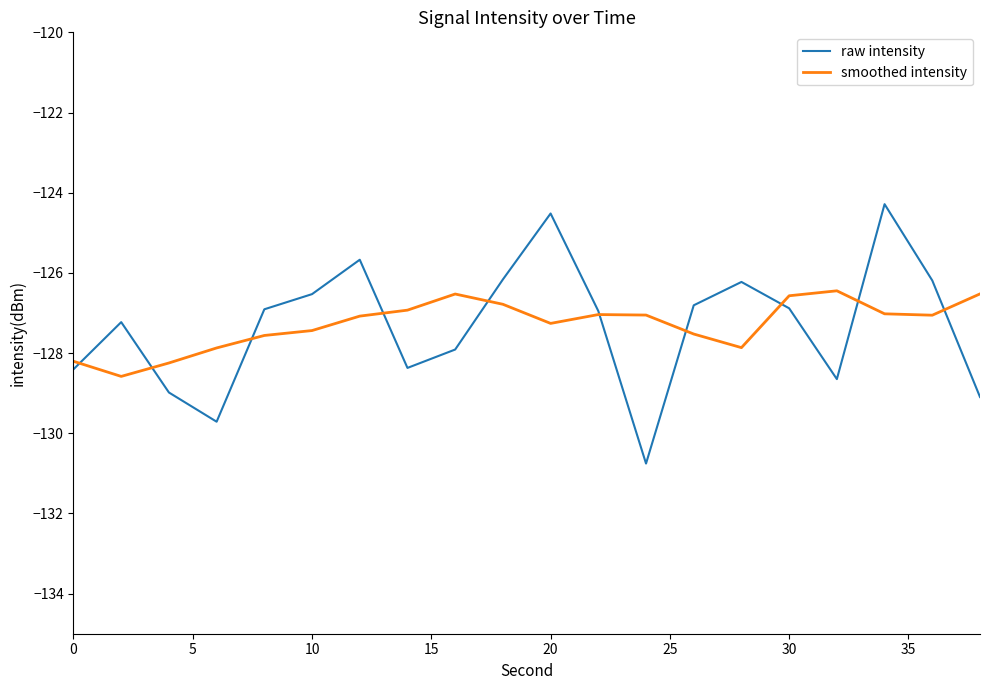

How many lines are shown in the chart?

2